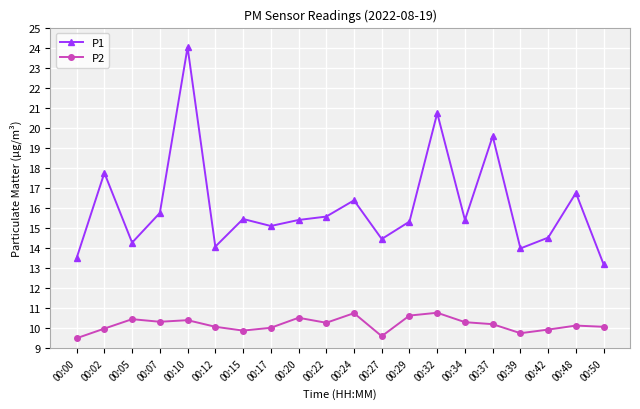

True or false: P2 has more than 1 points higher than both neighbors.

True